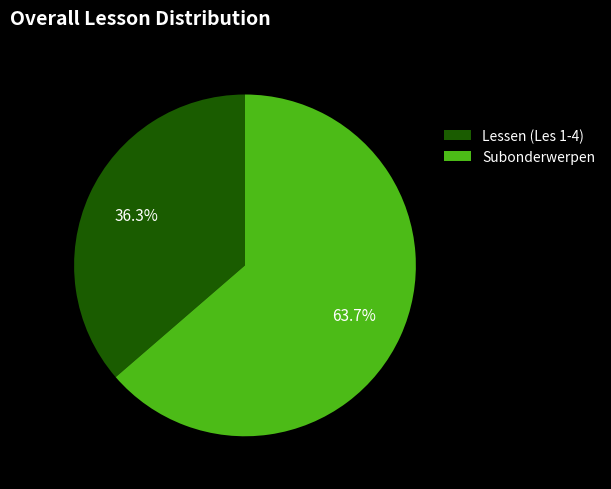

Is the sum of Lessen (Les 1-4) and Subonderwerpen greater than half?

Yes